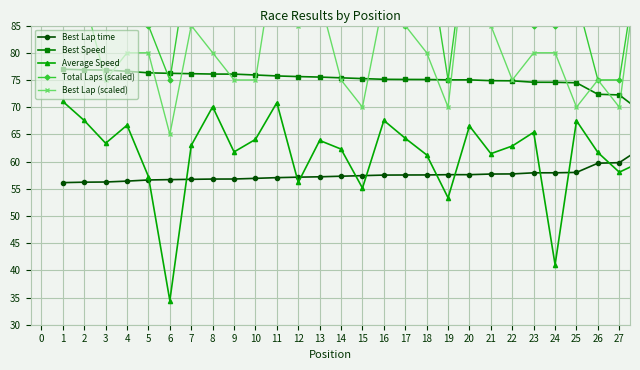

Rank the series by their maximum value, from lowest to highest.

Best Lap time, Average Speed, Best Speed, Total Laps (scaled), Best Lap (scaled)